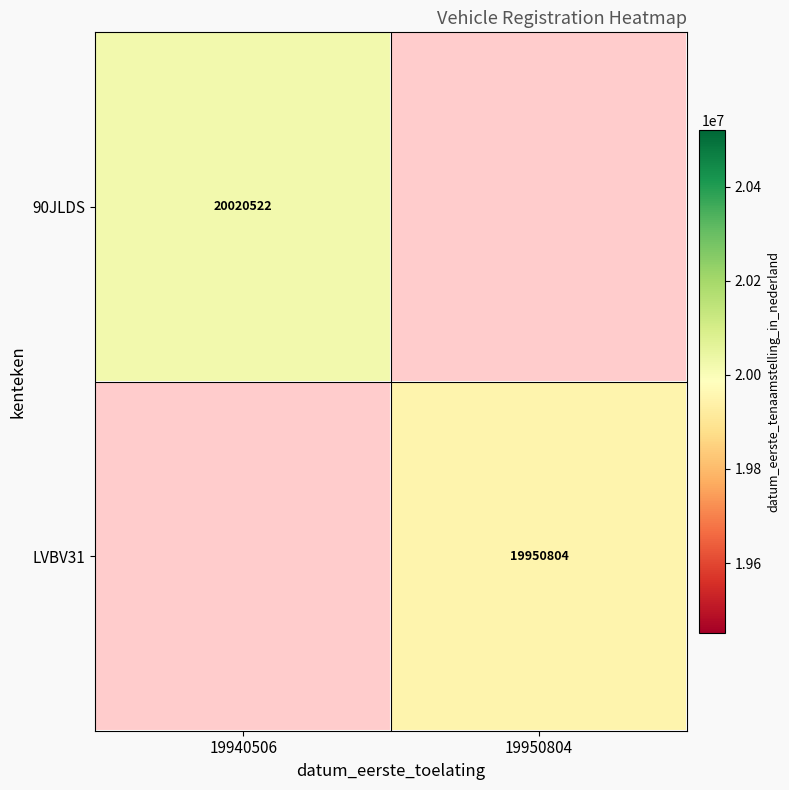

The value of 90JLDS at 19940506 is 34781313. True or false?

False